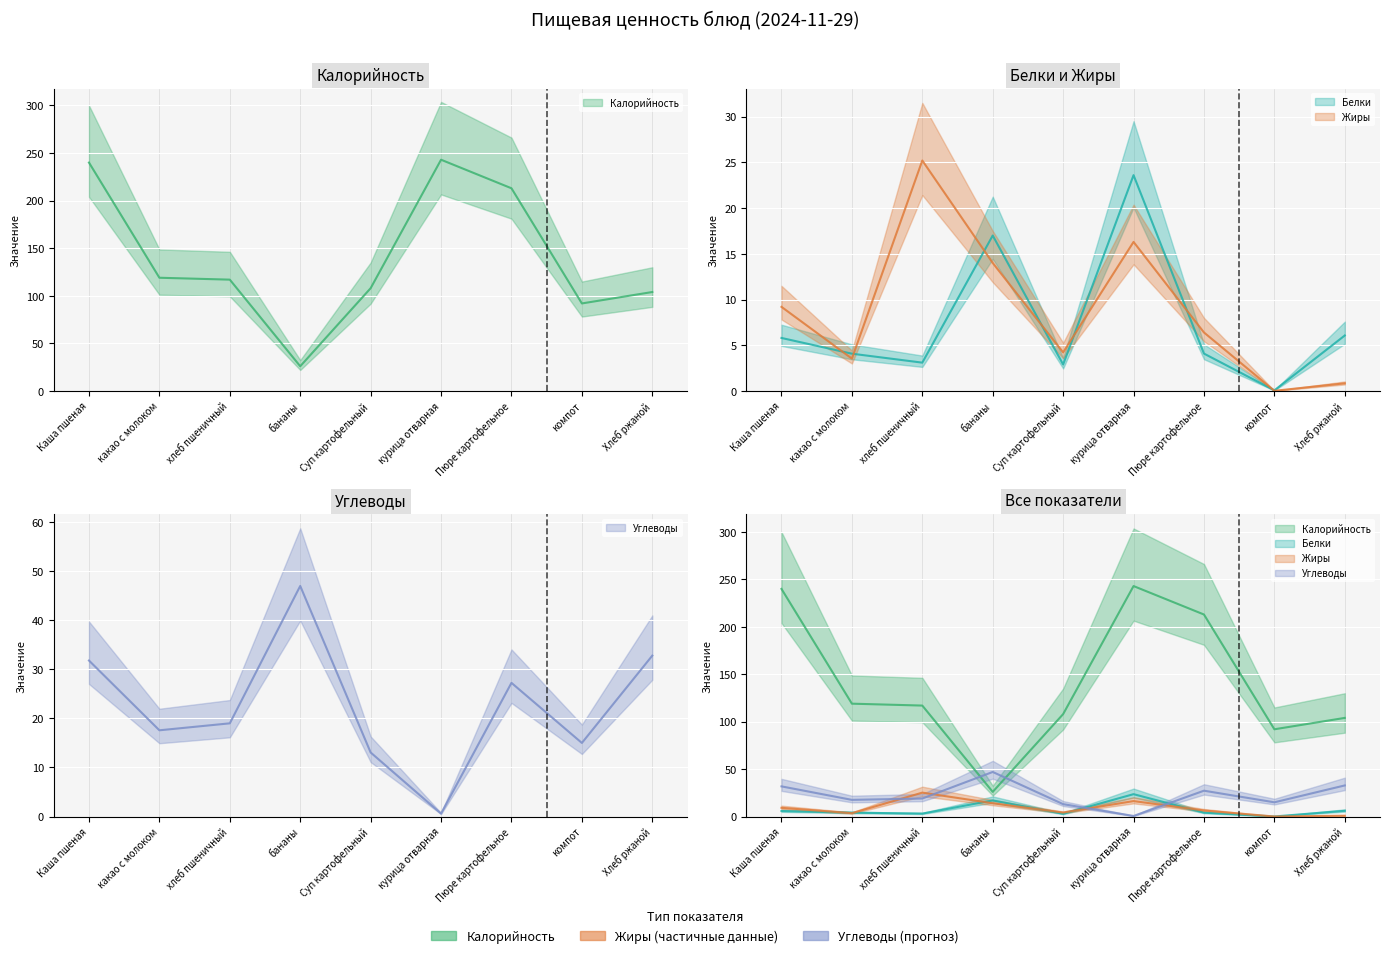

True or false: Жиры and Белки cross at least once.

True